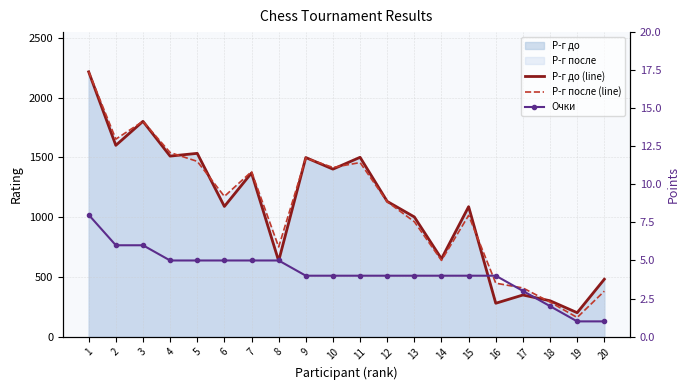

Rank the series by their maximum value, from highest to lowest.

Р-г после (line), Р-г до (line), Очки